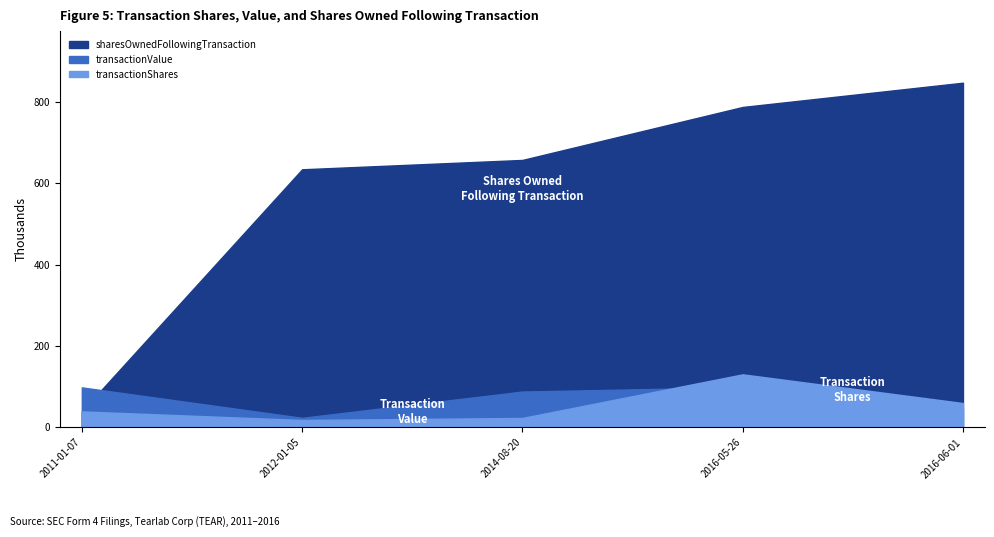

Which has a higher value, 2011-01-07 or 2016-05-26?

2016-05-26